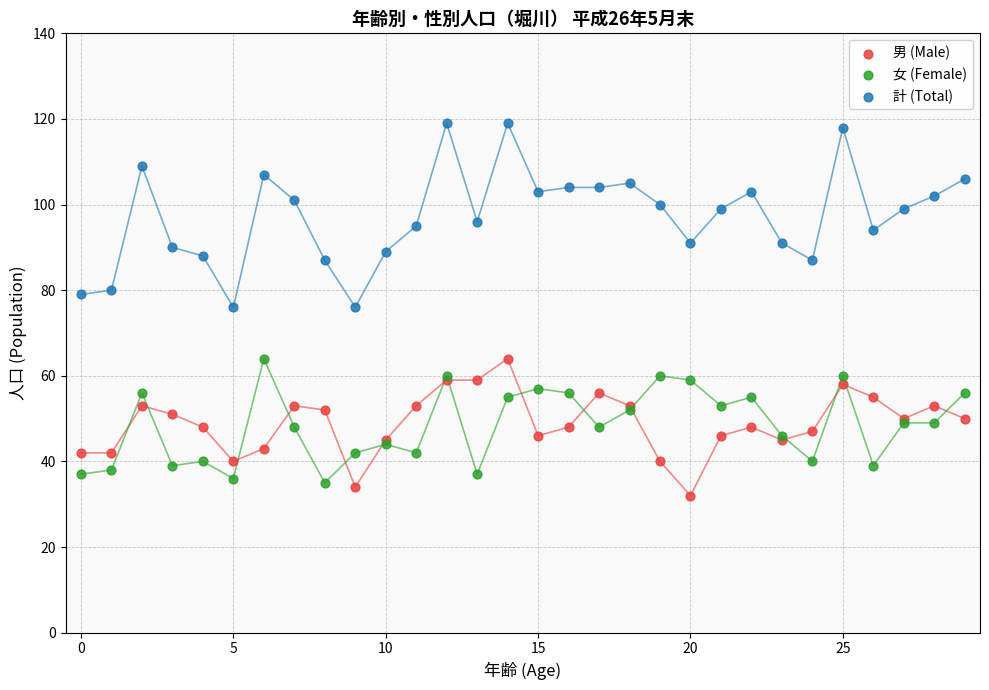

Which series has the widest spread of Y values?

計 (Total)